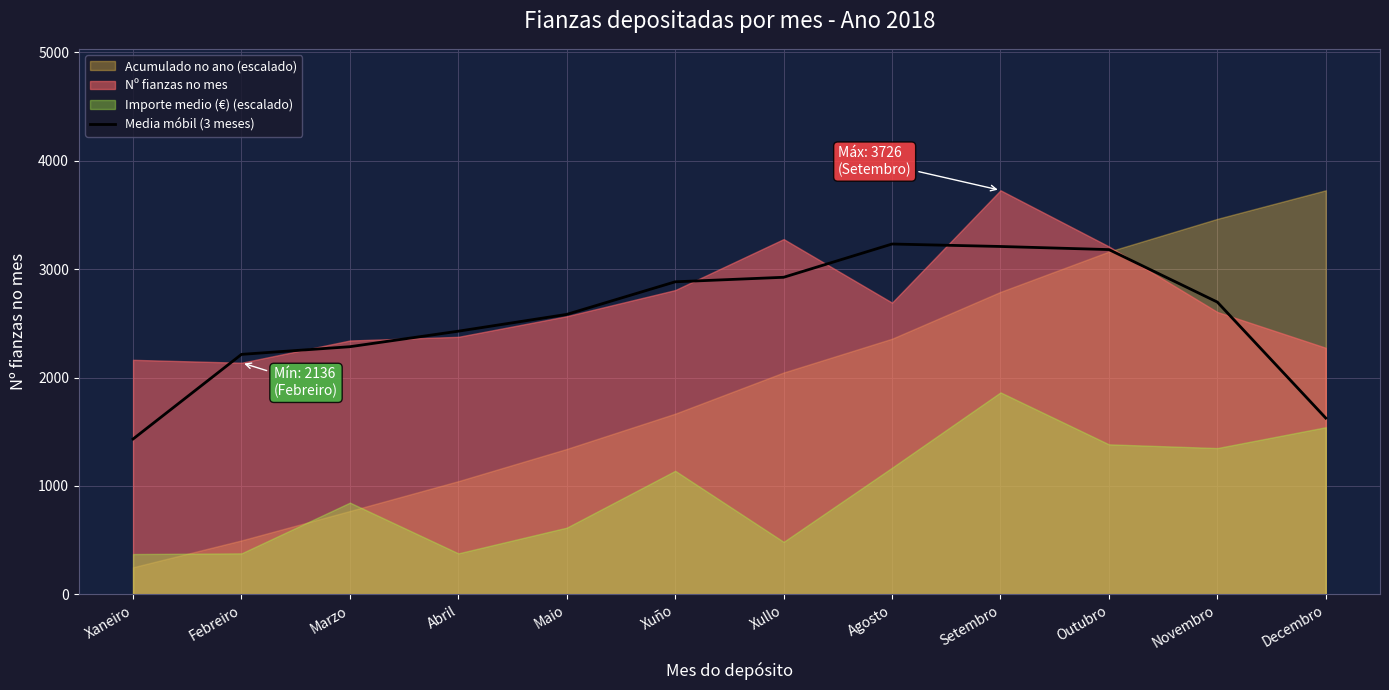

How many categories are shown in the chart?

12